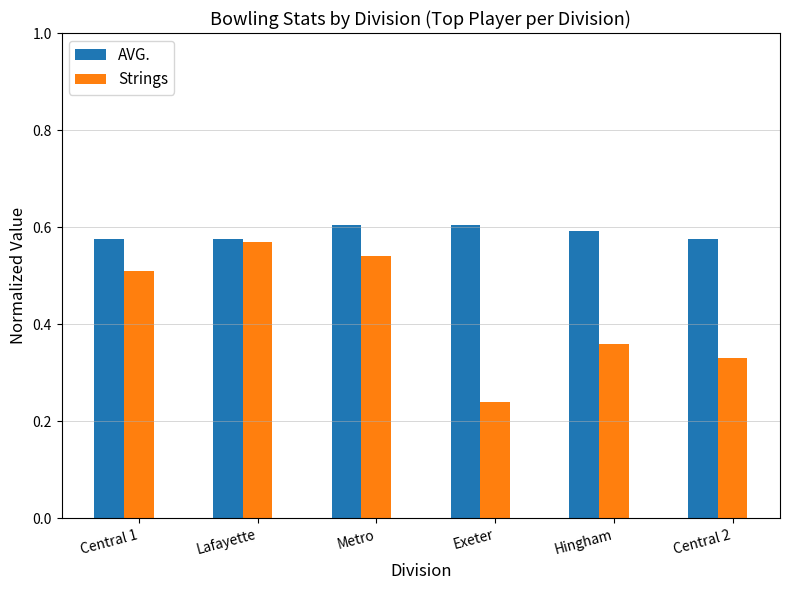

How many AVG. values are between 0 and 1?

6